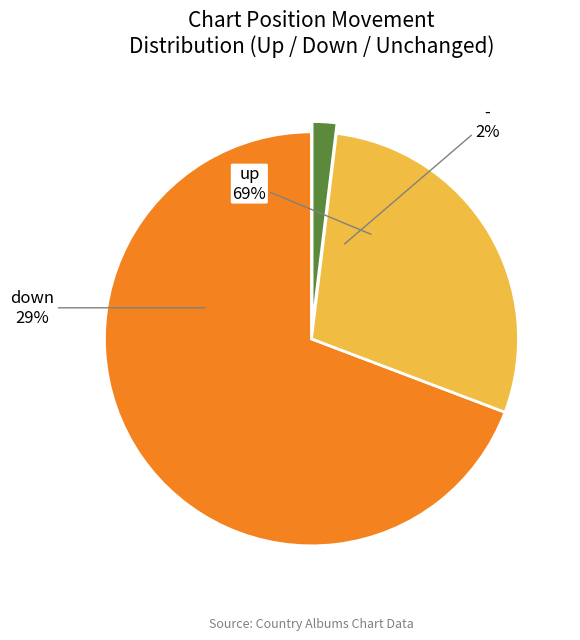

Which slice represents more than half of the pie?

up